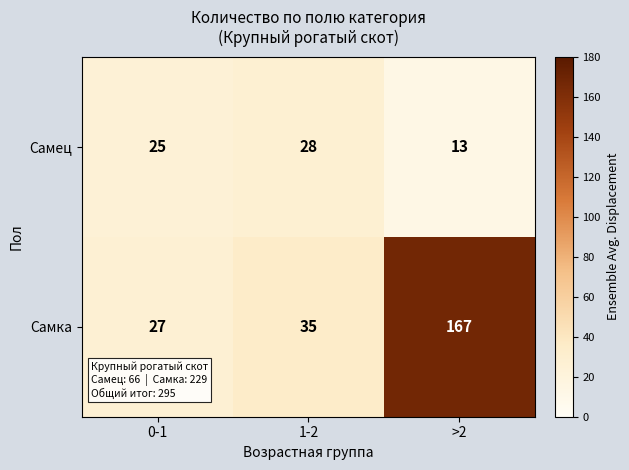

Rank the series by their maximum value, from highest to lowest.

Самка, Самец